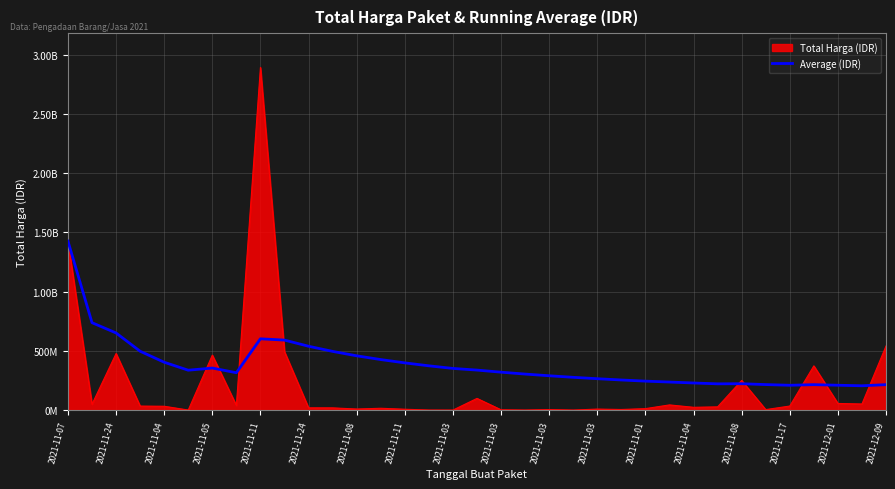

Is this an area chart (filled region under the line)?

Yes